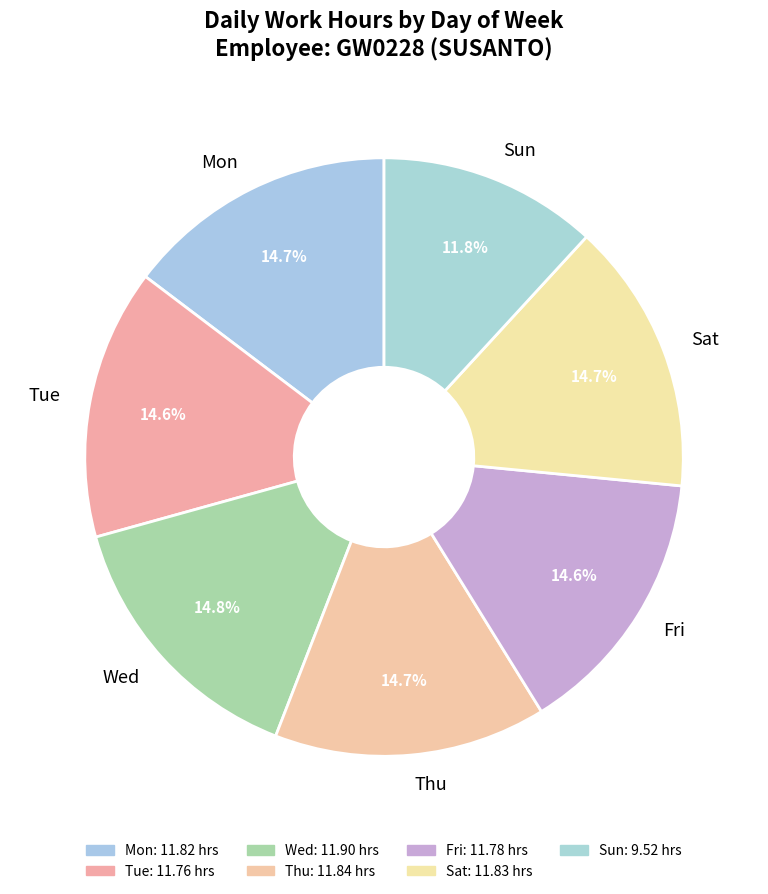

Count the number of slices in the pie.

7